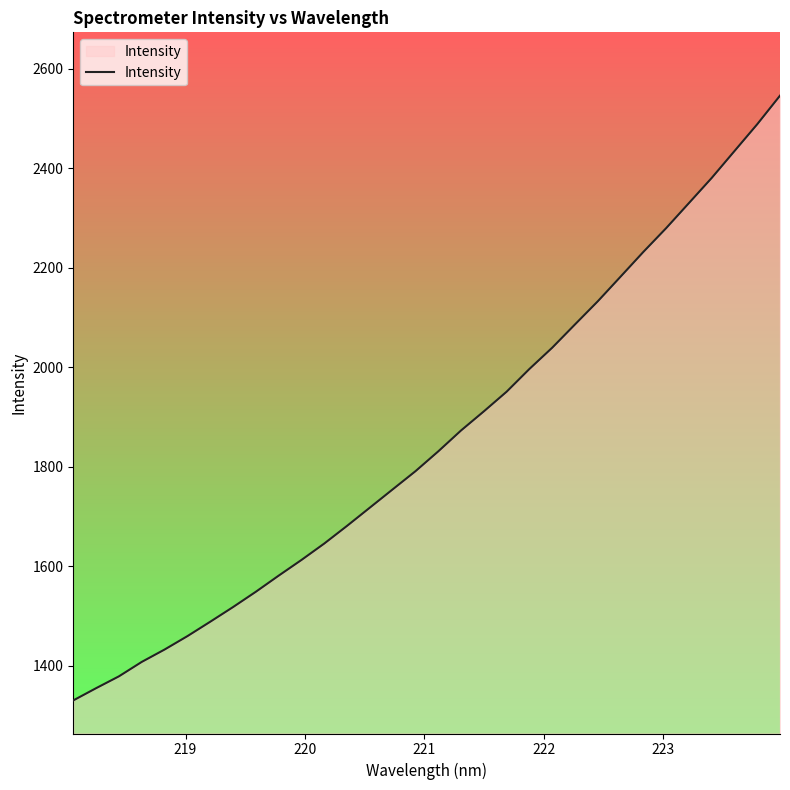

What is the smallest value displayed?

1330.3